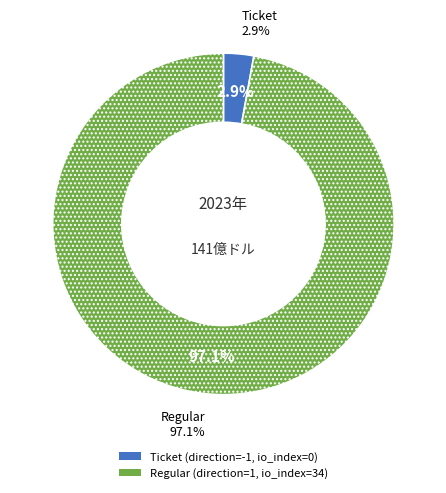

What is the total percentage of direction=-1 and direction=1?

100.0%